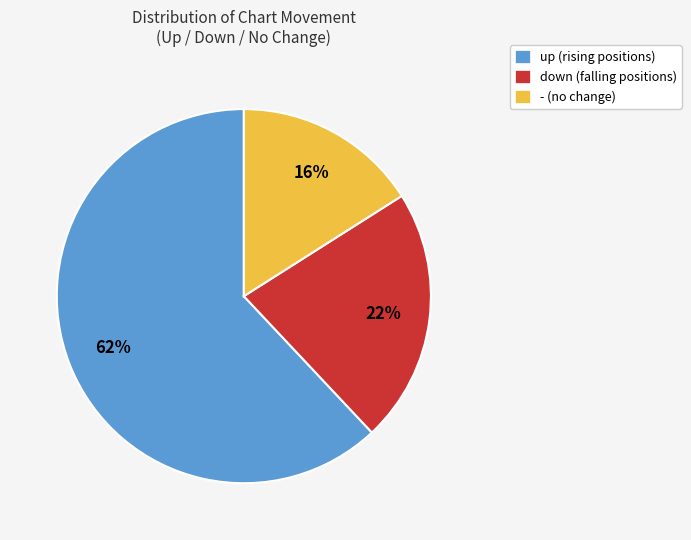

How many slices are in this pie chart?

3